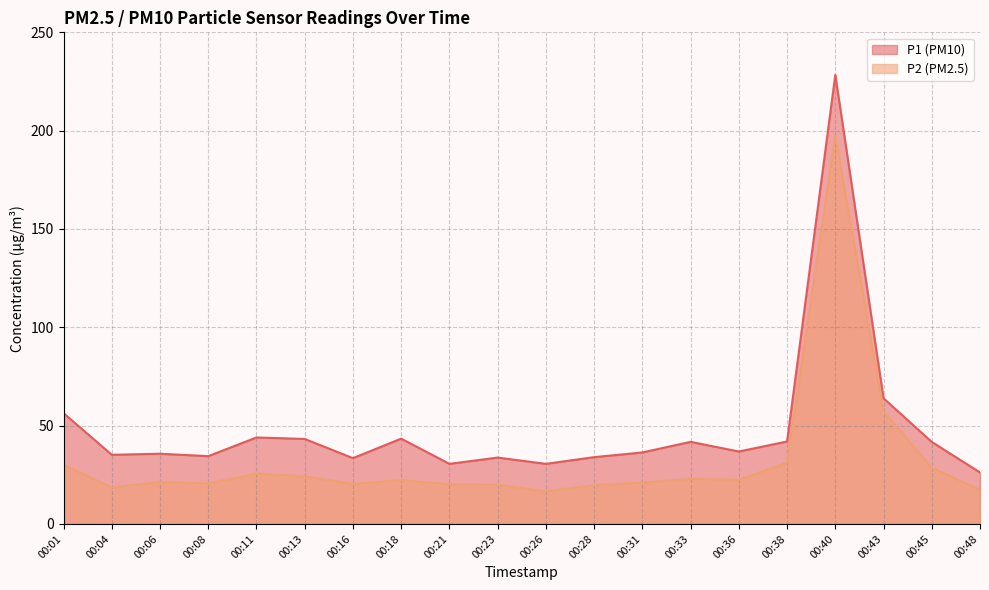

Reading right to left, transcribe all the data shown in this chart.

P1: 00:48=26.2	00:45=41.7	00:43=63.9	00:40=228.3	00:38=41.9	00:36=36.8	00:33=41.8	00:31=36.4	00:28=34.0	00:26=30.6	00:23=33.8	00:21=30.6	00:18=43.4	00:16=33.5	00:13=43.2	00:11=44.0	00:08=34.5	00:06=35.7	00:04=35.2	00:01=56.3
P2: 00:48=17.3	00:45=28.6	00:43=57.1	00:40=197.2	00:38=31.1	00:36=22.5	00:33=22.9	00:31=21.0	00:28=19.8	00:26=16.6	00:23=19.9	00:21=20.2	00:18=22.2	00:16=20.3	00:13=24.1	00:11=25.6	00:08=20.6	00:06=21.3	00:04=18.6	00:01=30.1